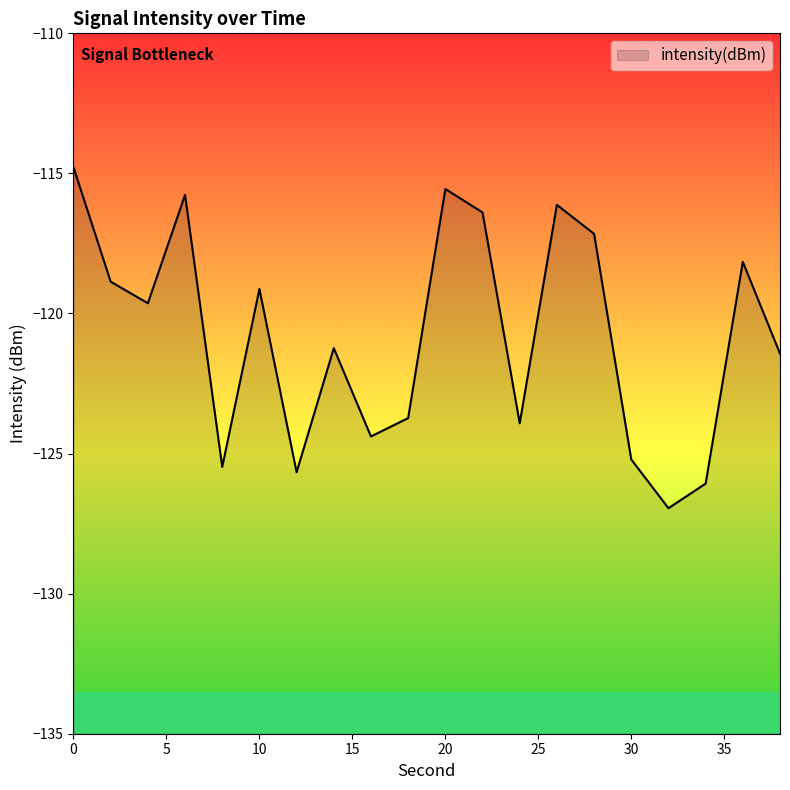

How many lines are shown in the chart?

1